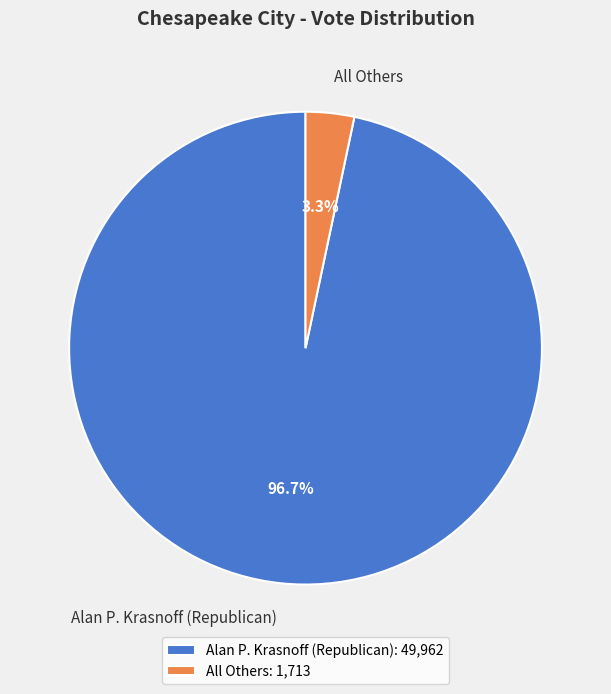

To the nearest percent, what is the combined percentage of All Others and Alan P. Krasnoff (Republican)?

100%